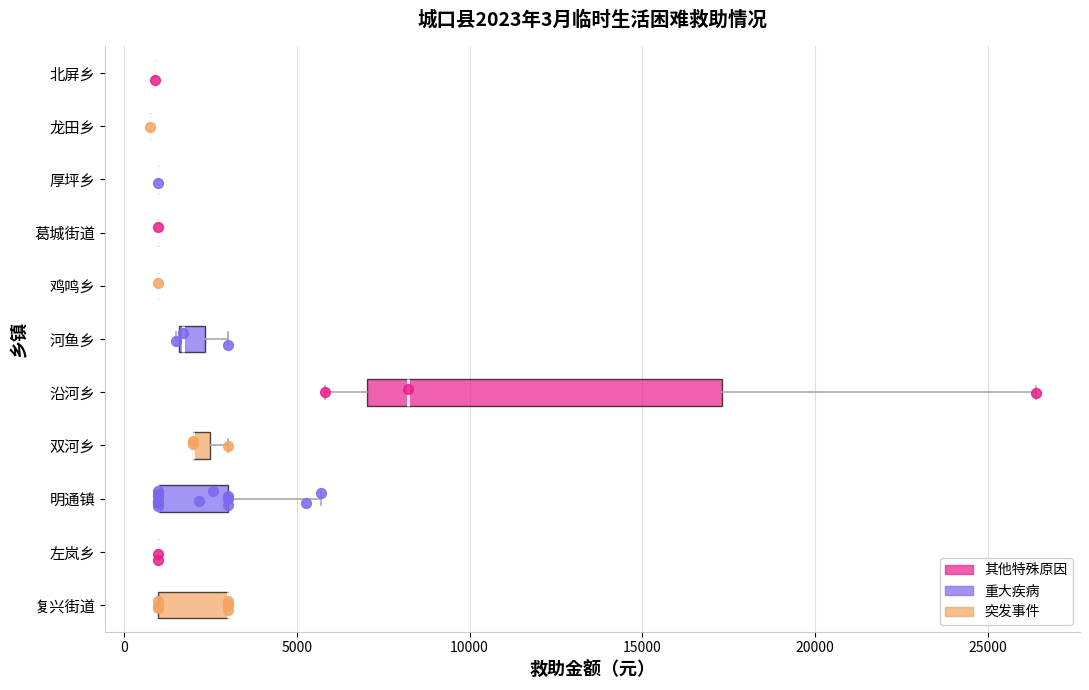

Between 10000 and 0, which is larger?

10000